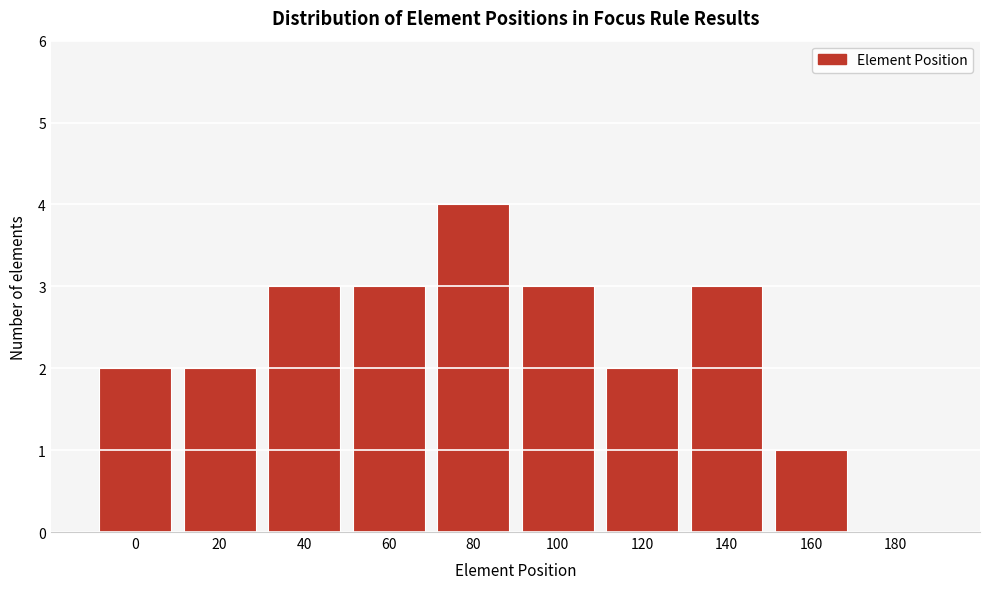

Reading right to left, list all the values displayed in this chart.

180=0	160=1	140=3	120=2	100=3	80=4	60=3	40=3	20=2	0=2